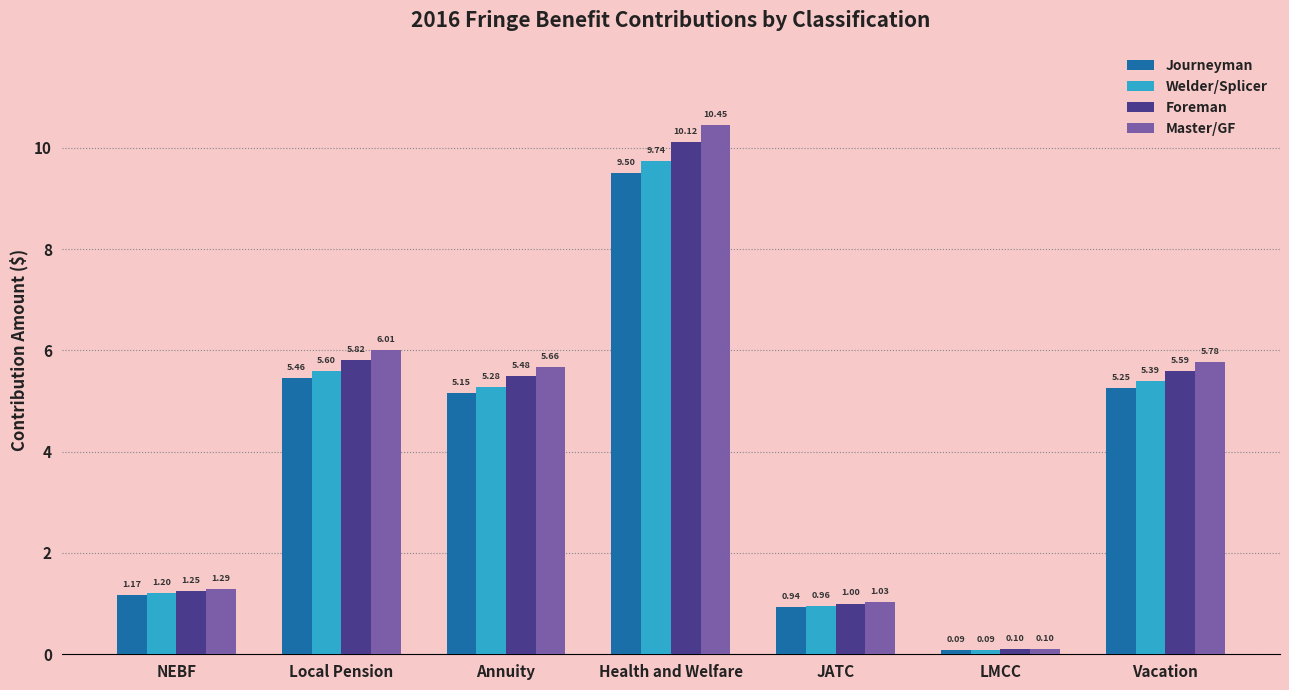

What is the average value of the Foreman series?

4.2